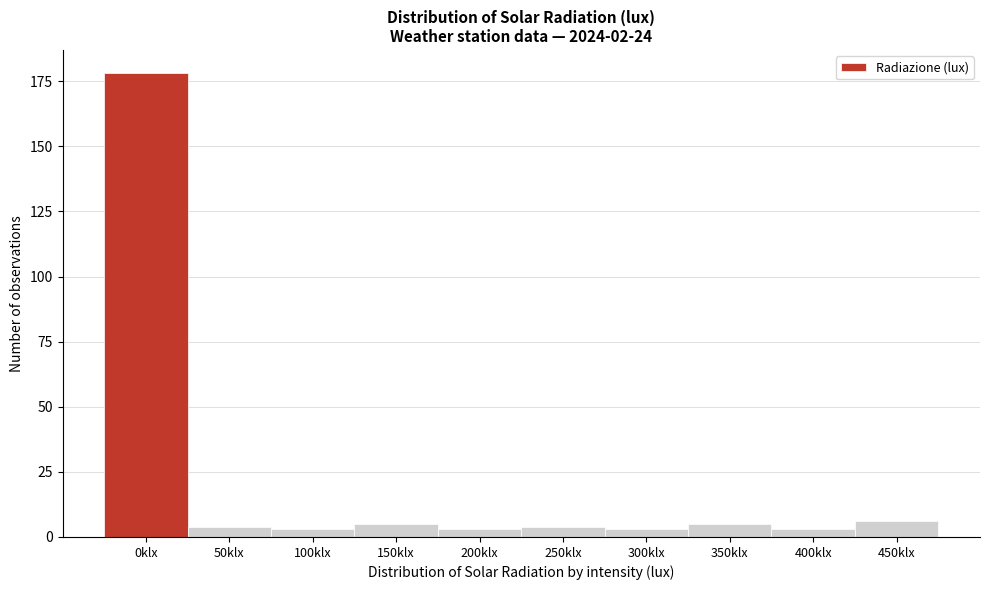

Reading left to right, transcribe all the data shown in this chart.

178	4	3	5	3	4	3	5	3	6